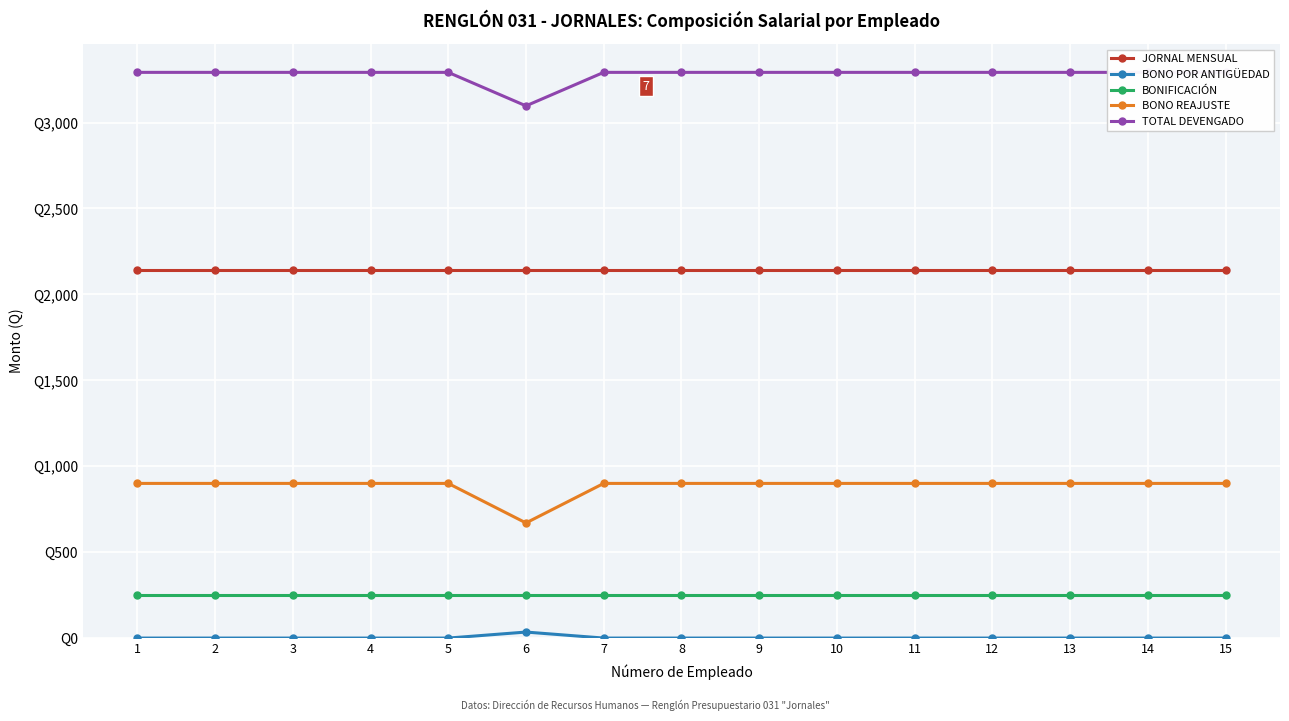

What is the total value across all series at 9?

6584